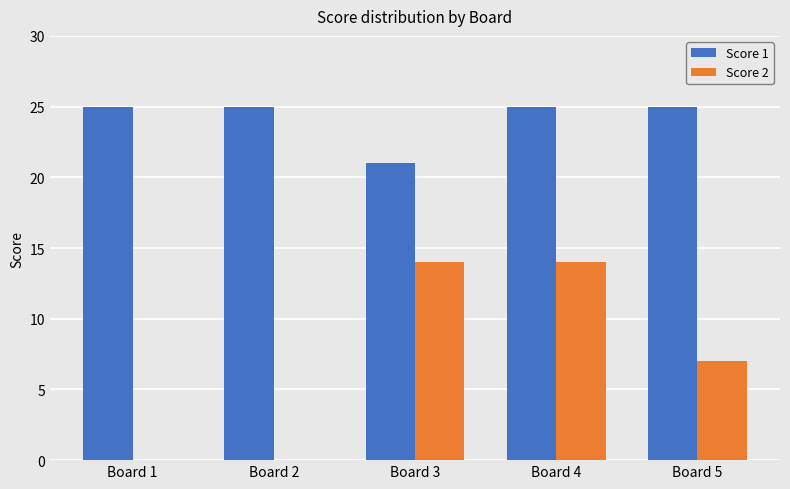

At which label does Score 2 first exceed 7?

Board 3